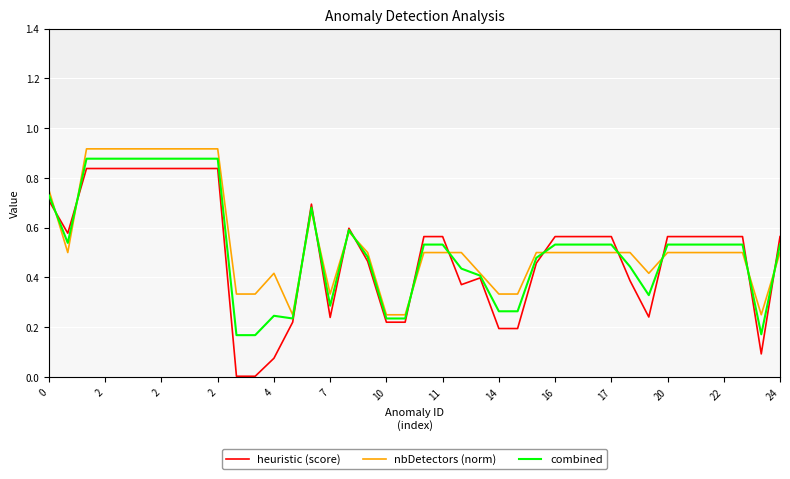

True or false: combined and heuristic (score) cross at least once.

True